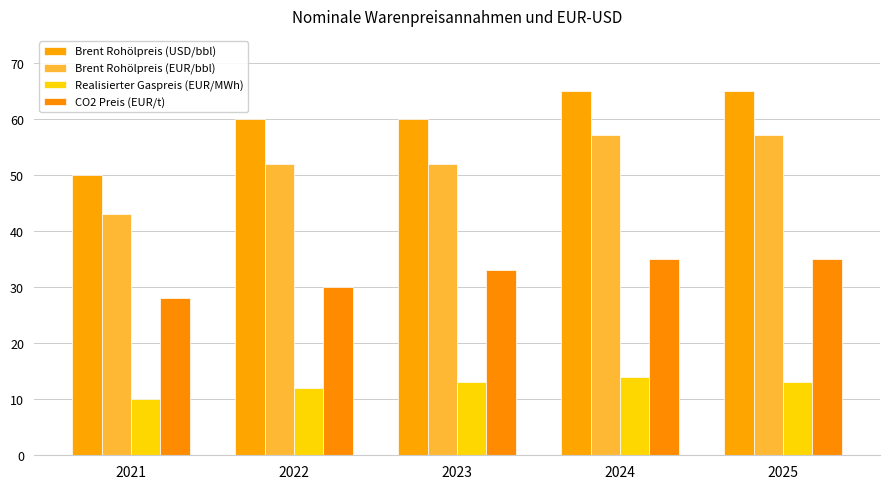

How many data points in CO2 Preis (EUR/t) are less than 33?

2